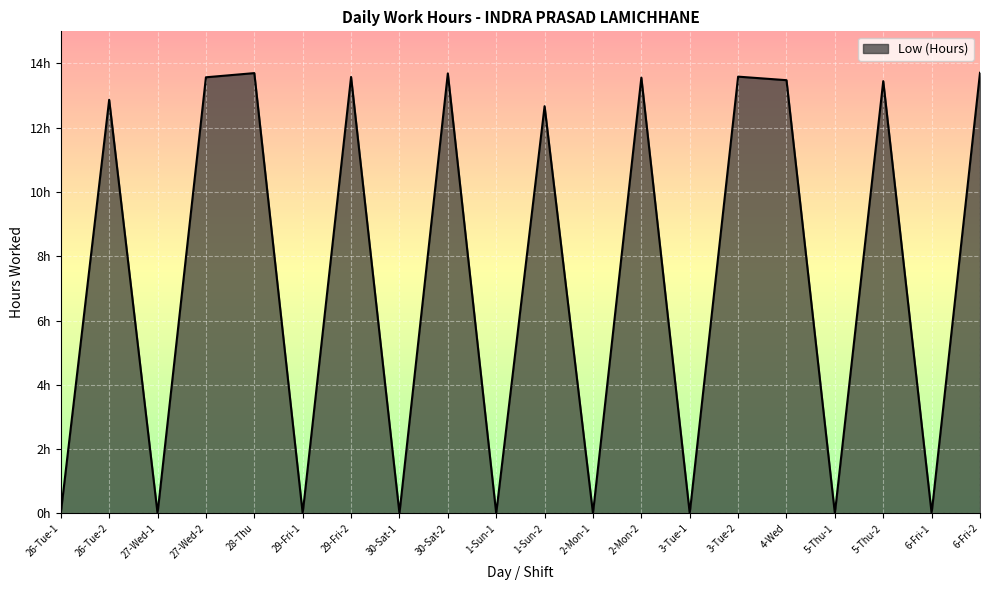

Which has a higher value, 5-Thu-2 or 6-Fri-1?

5-Thu-2